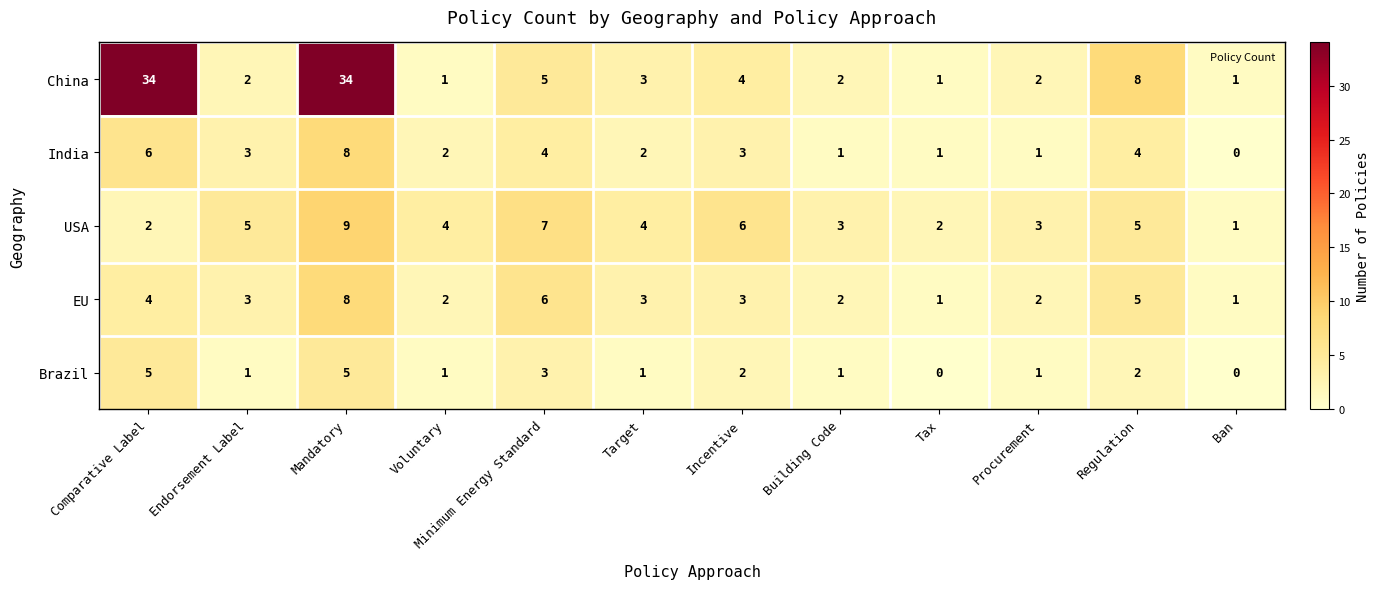

What is the total value across all series at Incentive?

18